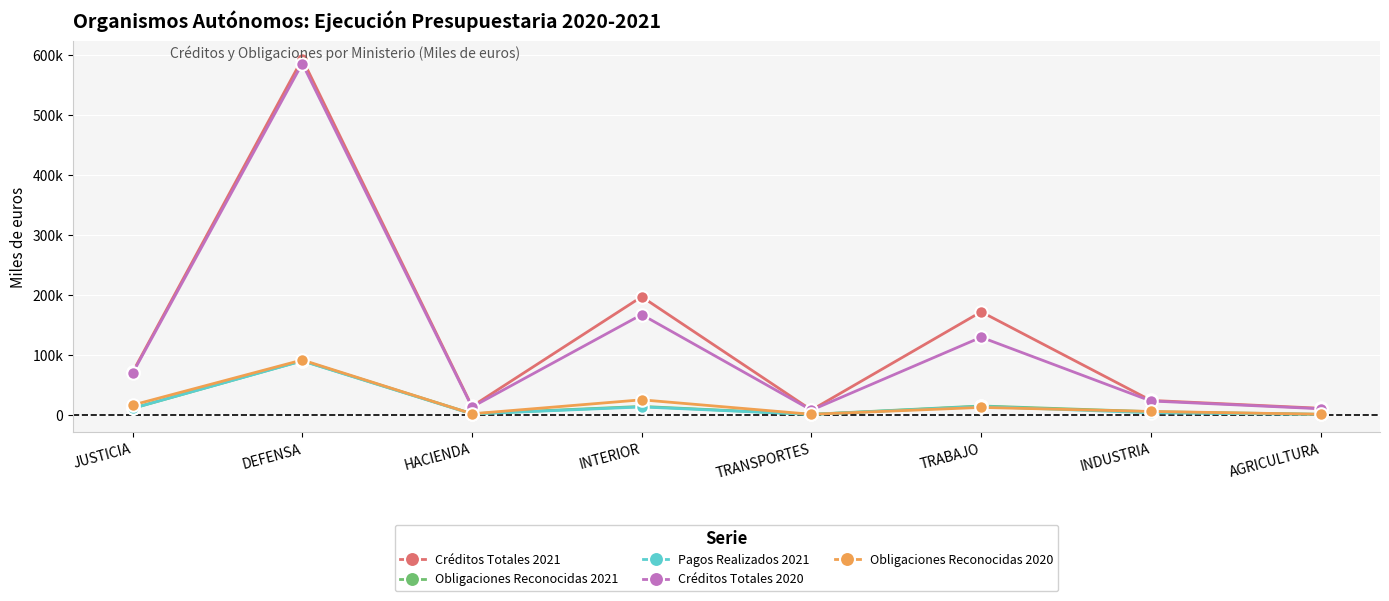

List the series in order of their peak value, highest first.

Créditos Totales 2021, Créditos Totales 2020, Obligaciones Reconocidas 2020, Obligaciones Reconocidas 2021, Pagos Realizados 2021